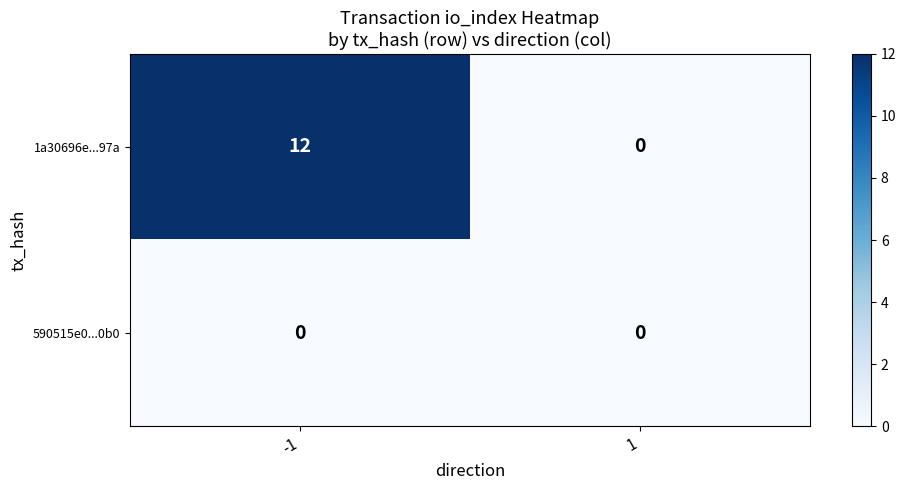

The 1a30696e...97a series shows 0 at 1. True or false?

True